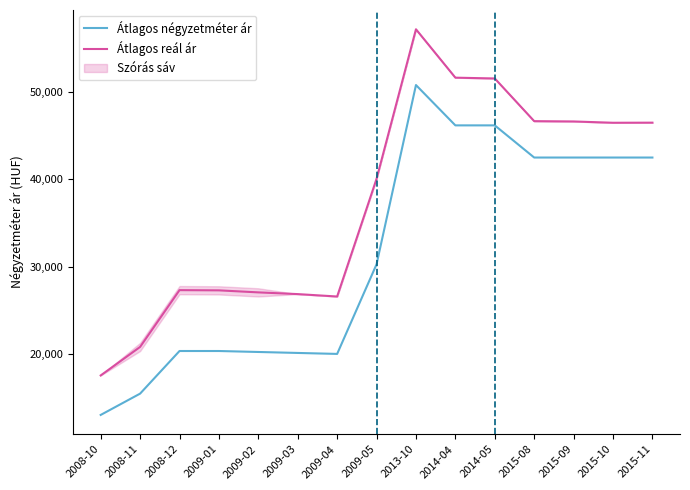

At which label does Átlagos négyzetméter ár first exceed 30256?

2013-10